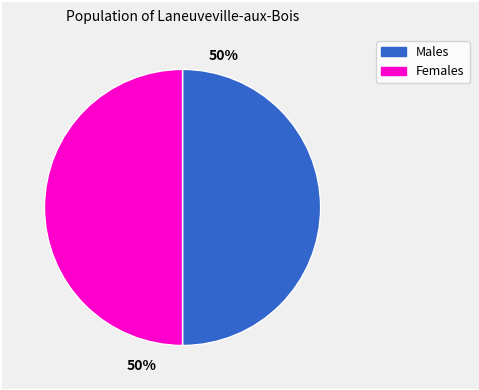

To the nearest percent, what is the average slice percentage?

50%